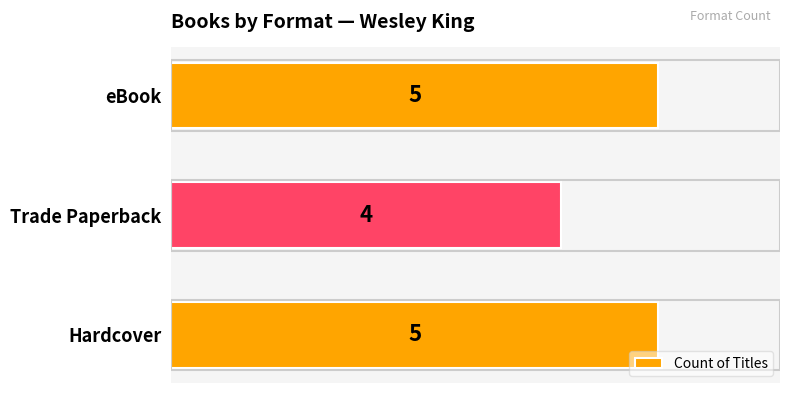

Approximately how many times larger is the value at Hardcover compared to Trade Paperback?

1.2